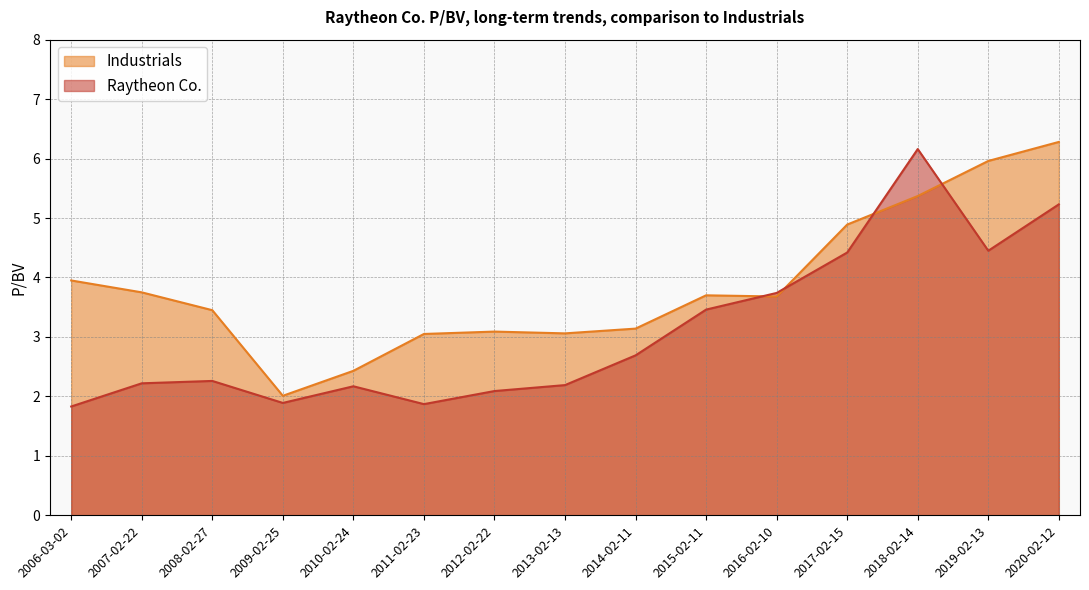

What position from the right is 2017-02-15?

4